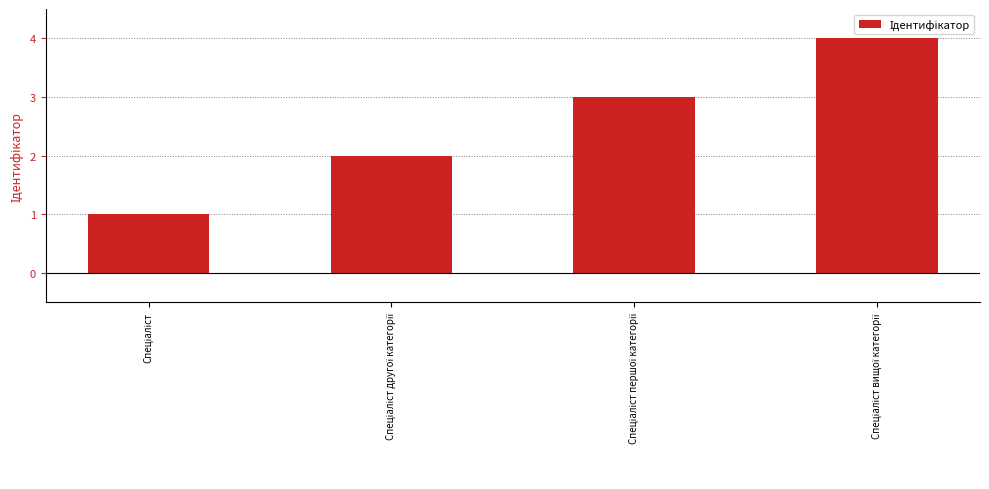

What is the difference between the maximum and minimum values?

3